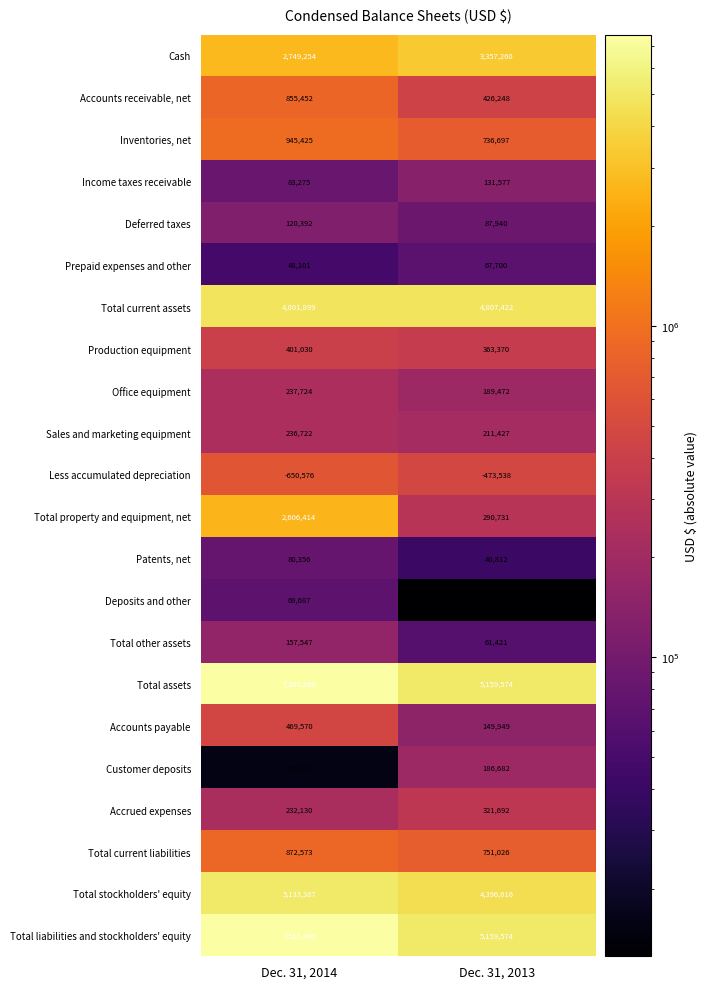

Rank the categories by Patents, net value from highest to lowest.

Dec. 31, 2014, Dec. 31, 2013